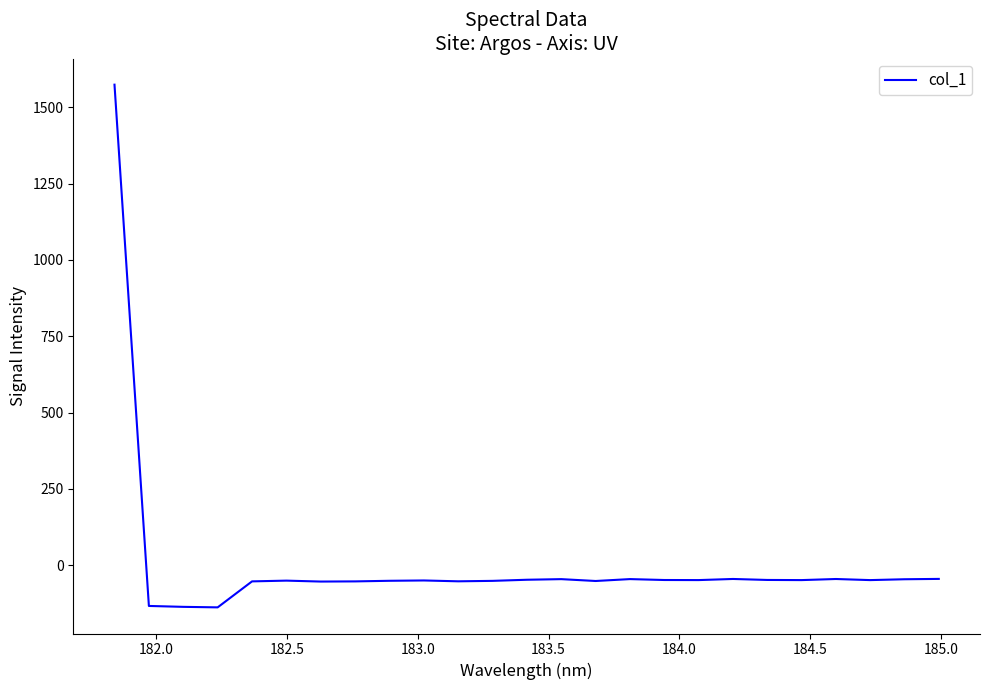

What is the difference between the maximum and minimum values?

1712.1